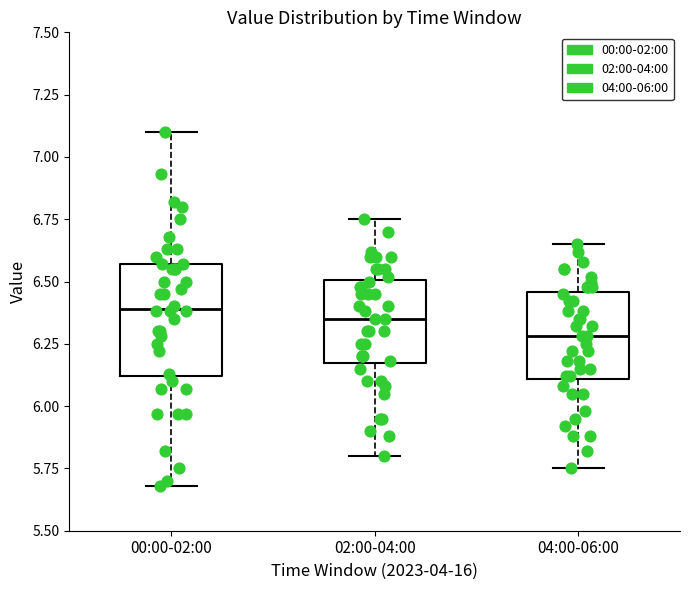

Reading left to right, transcribe this box plot: for each box, give where its median line is, the range the box spans, and where its two whiskers end, as read against the y-axis. The values are not printed on the chart, so give them approximately, as read against the axis.

00:00-02:00: median 6.40, box 6.10 to 6.55, whiskers 5.70 to 7.10
02:00-04:00: median 6.35, box 6.15 to 6.50, whiskers 5.80 to 6.75
04:00-06:00: median 6.30, box 6.10 to 6.45, whiskers 5.75 to 6.65